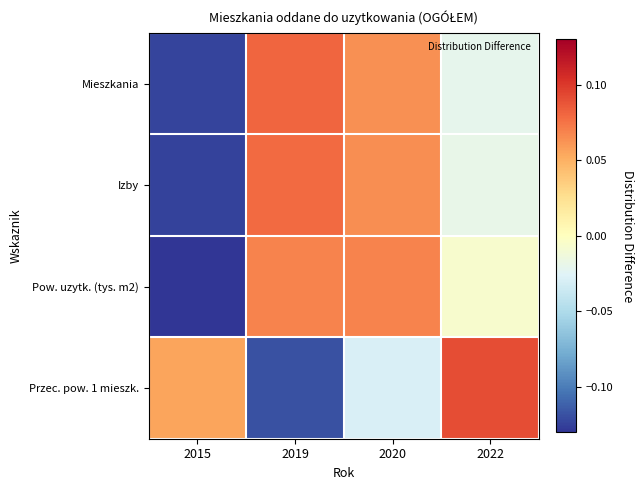

Rank the series by their maximum value, from highest to lowest.

Przec. pow. 1 mieszk., Mieszkania, Izby, Pow. uzytk. (tys. m2)